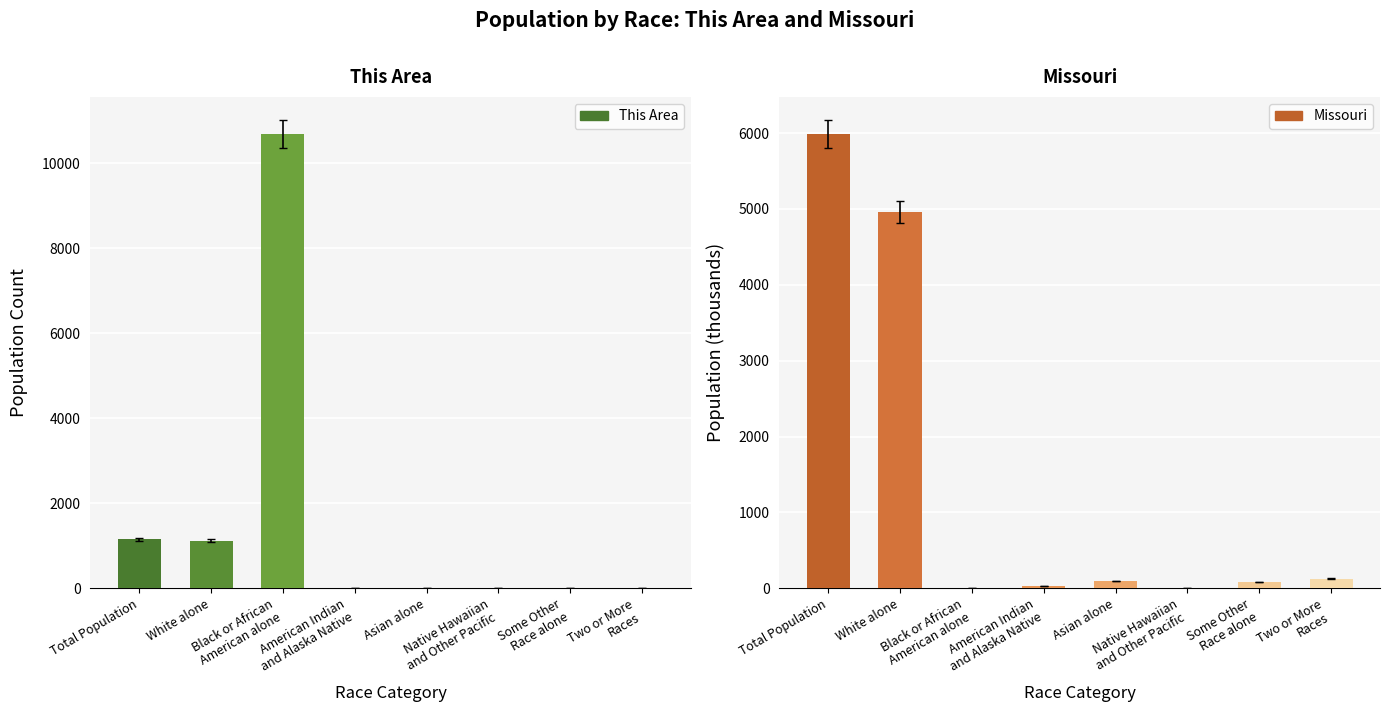

What is the sum of all This Area values?

12981.0